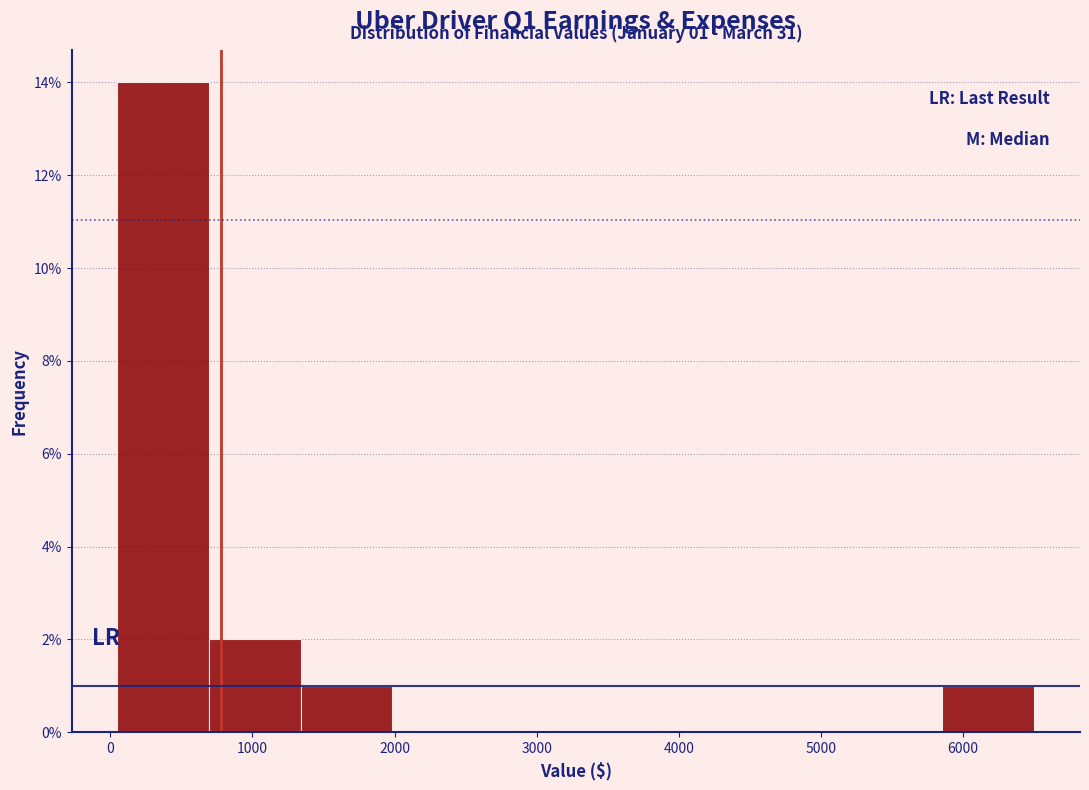

Over which range of the x-axis is the bar tallest?

100 to 700